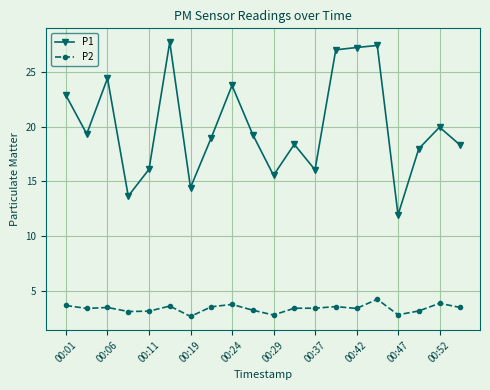

What is the highest value of the P1 series?

27.7